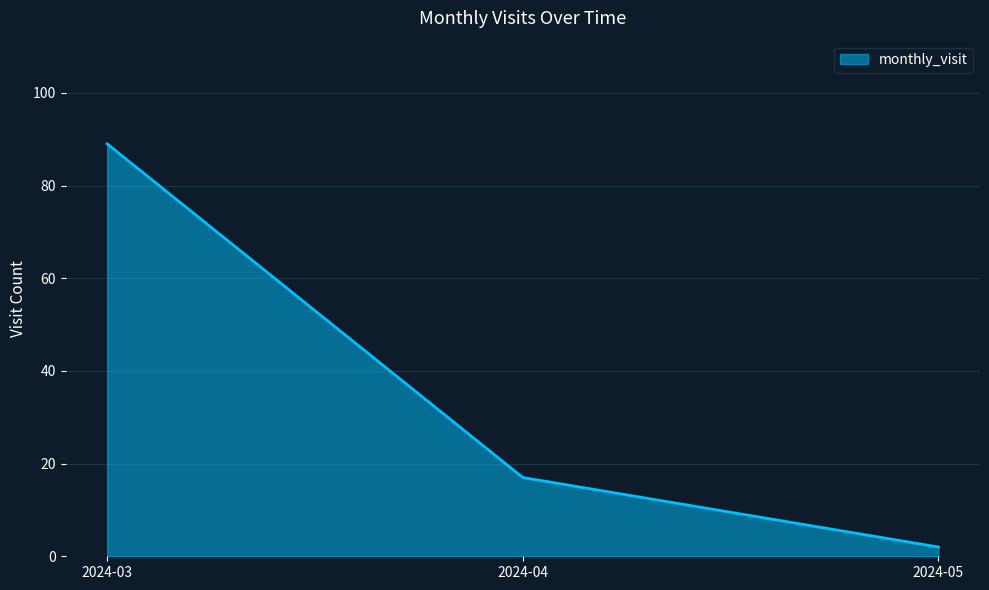

What value does the data have at 2024-03, to the nearest 5?

90